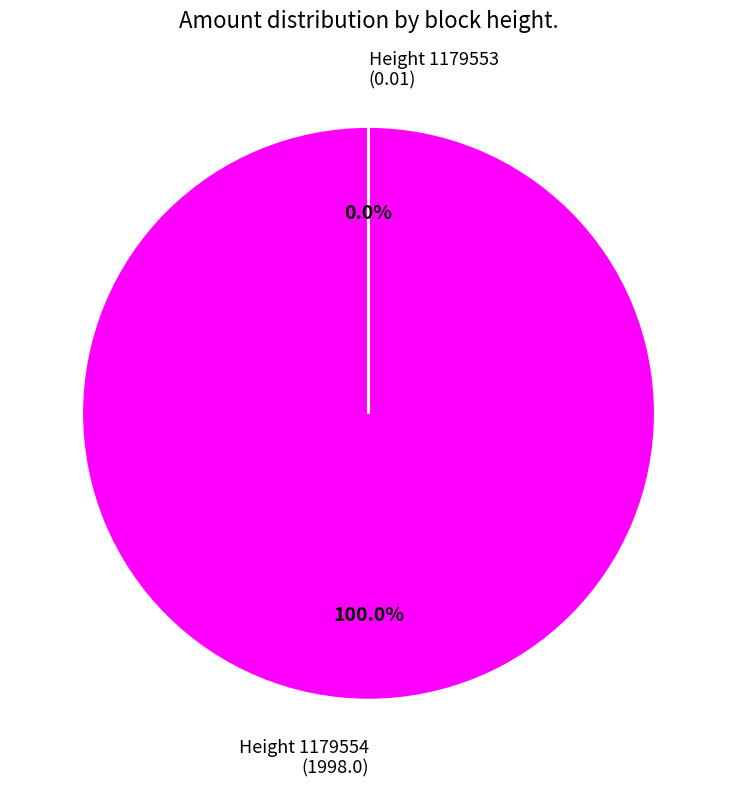

Which category has the smallest portion of the pie?

1179553